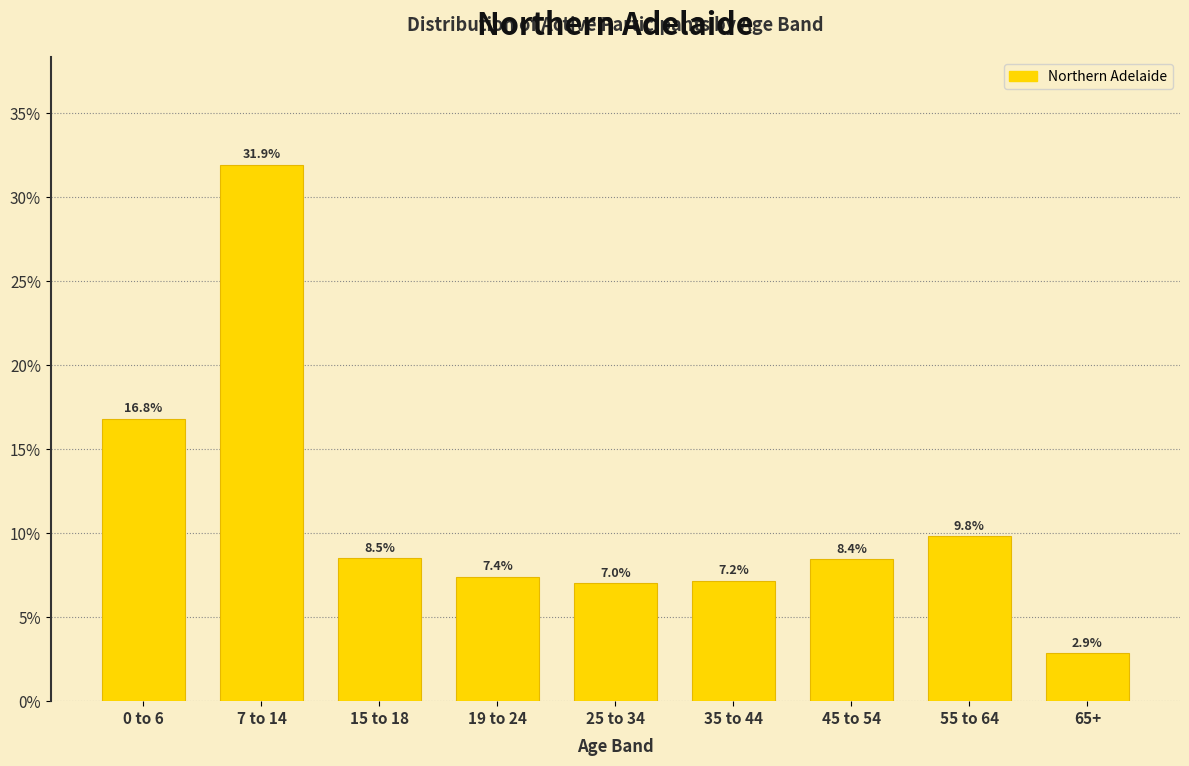

Does the chart contain any negative values?

No